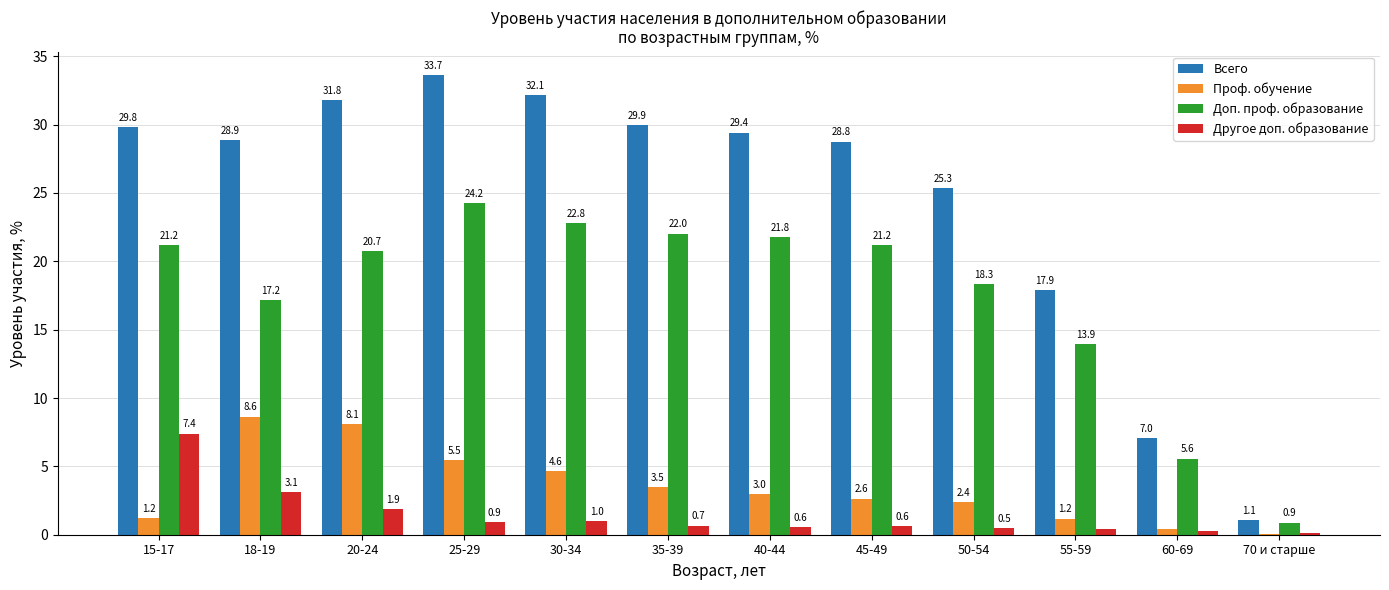

At which label does Всего first exceed 29?

15-17